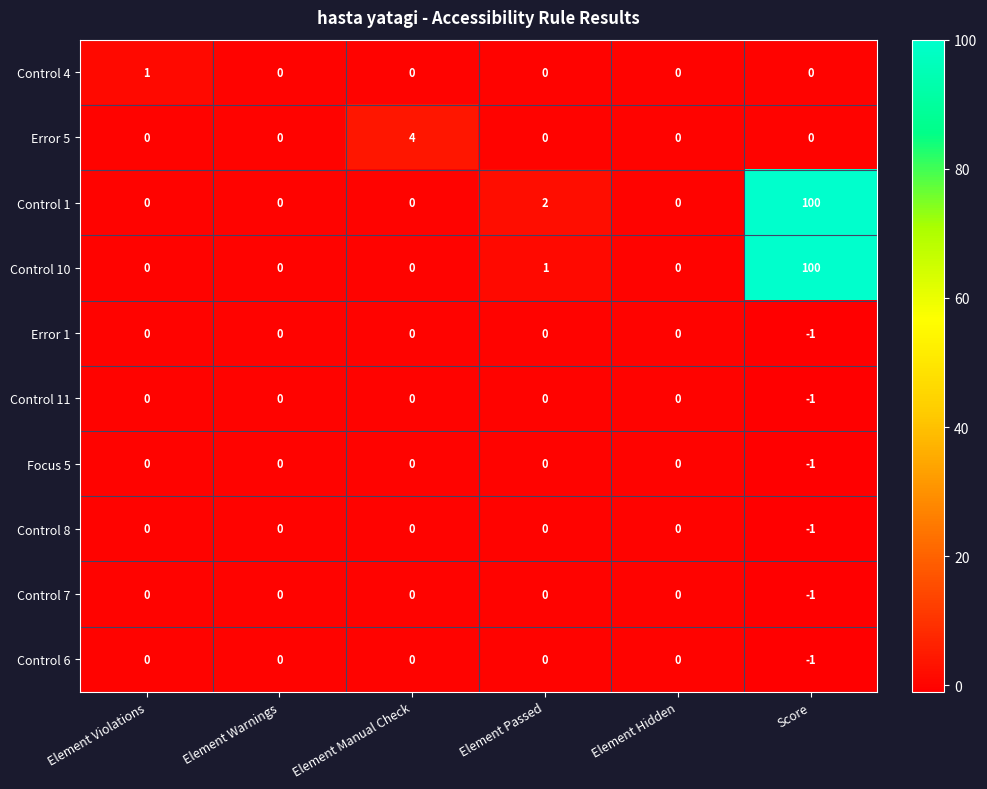

At which category is the sum across all series the highest?

Score